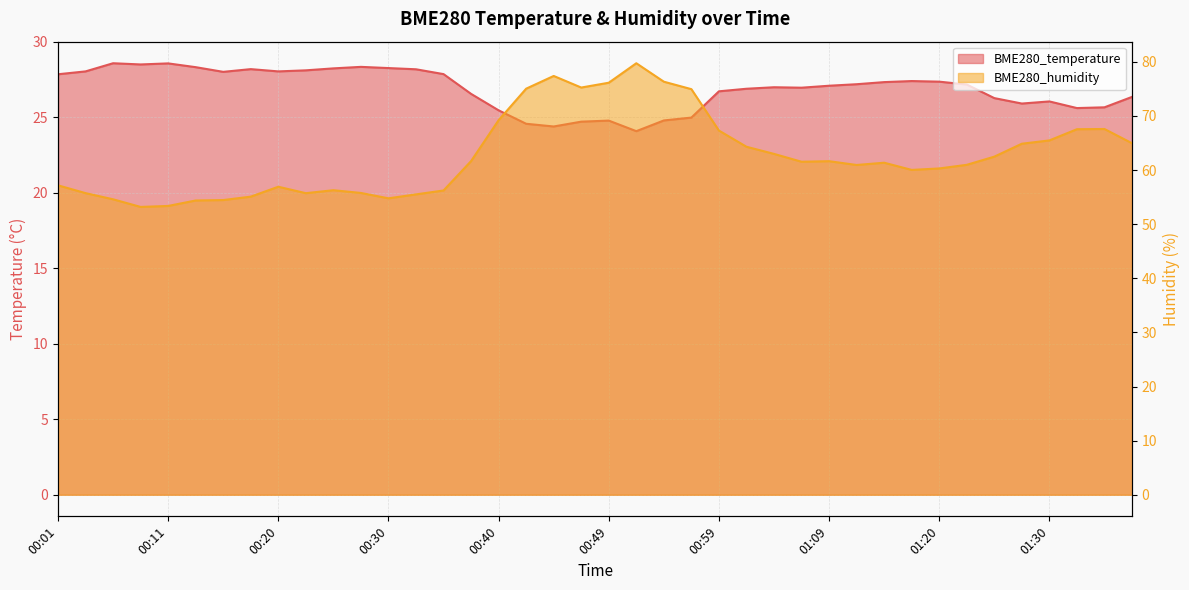

At which label does BME280_humidity reach its minimum?

00:08